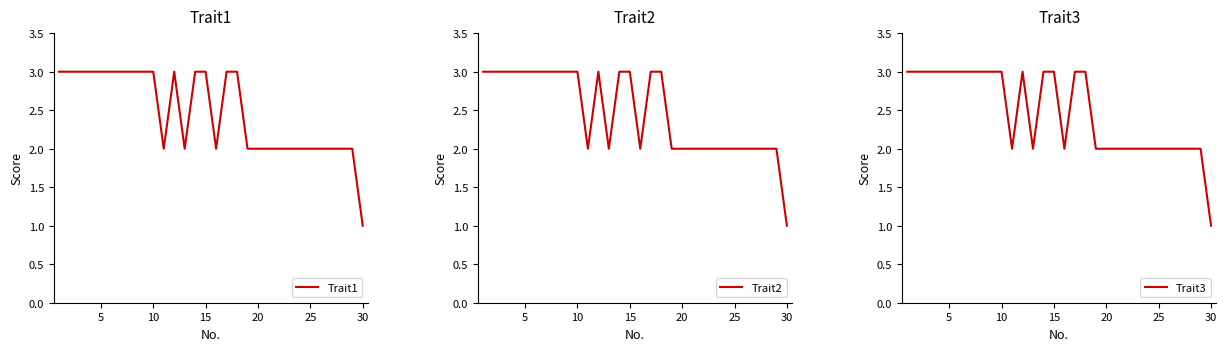

The value of Trait1 at 25 is 1. True or false?

False